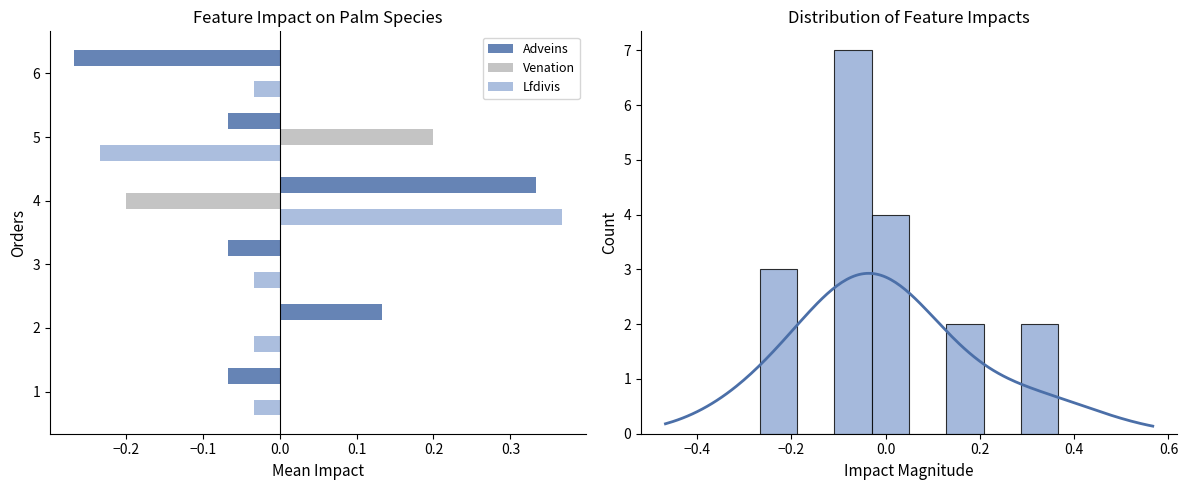

Reading right to left, what are all the values shown in this chart?

Adveins: -0.3	-0.1	0.3	-0.1	0.1	-0.1
Venation: -0.0	0.2	-0.2	-0.0	-0.0	-0.0
Lfdivis: -0.0	-0.2	0.4	-0.0	-0.0	-0.0